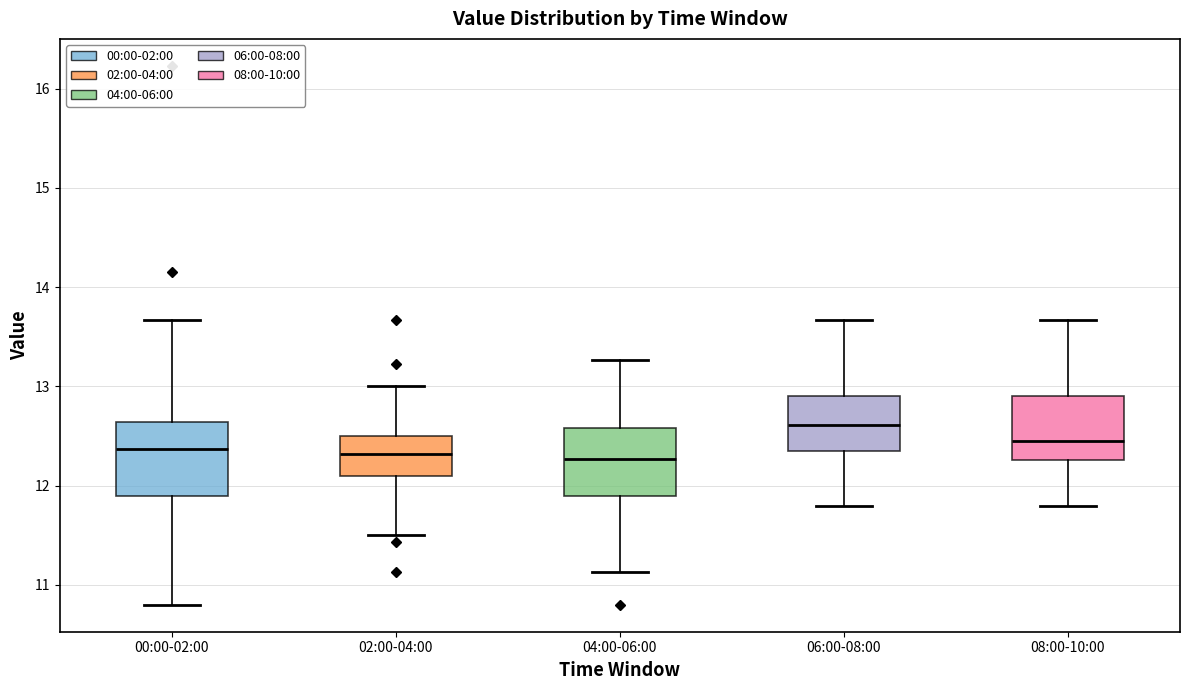

Reading left to right, read every box against the y-axis: the position of its median line, the range the box covers, and the ends of its whiskers. The values are not printed on the chart, so give them approximately, as read against the axis.

00:00-02:00: median 12.4, box 11.9 to 12.6, whiskers 10.8 to 13.7
02:00-04:00: median 12.3, box 12.1 to 12.5, whiskers 11.5 to 13.0
04:00-06:00: median 12.3, box 11.9 to 12.6, whiskers 11.1 to 13.3
06:00-08:00: median 12.6, box 12.4 to 12.9, whiskers 11.8 to 13.7
08:00-10:00: median 12.5, box 12.3 to 12.9, whiskers 11.8 to 13.7